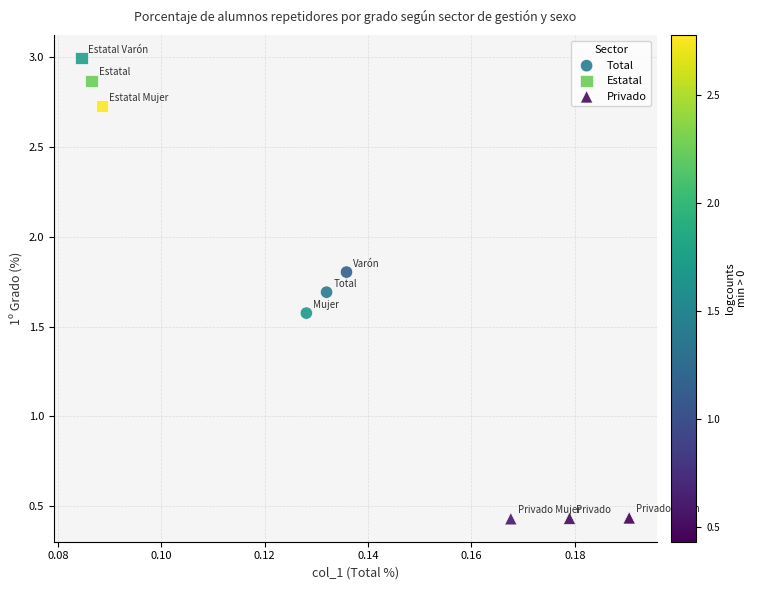

Which series has the largest Y range (max minus min)?

Estatal